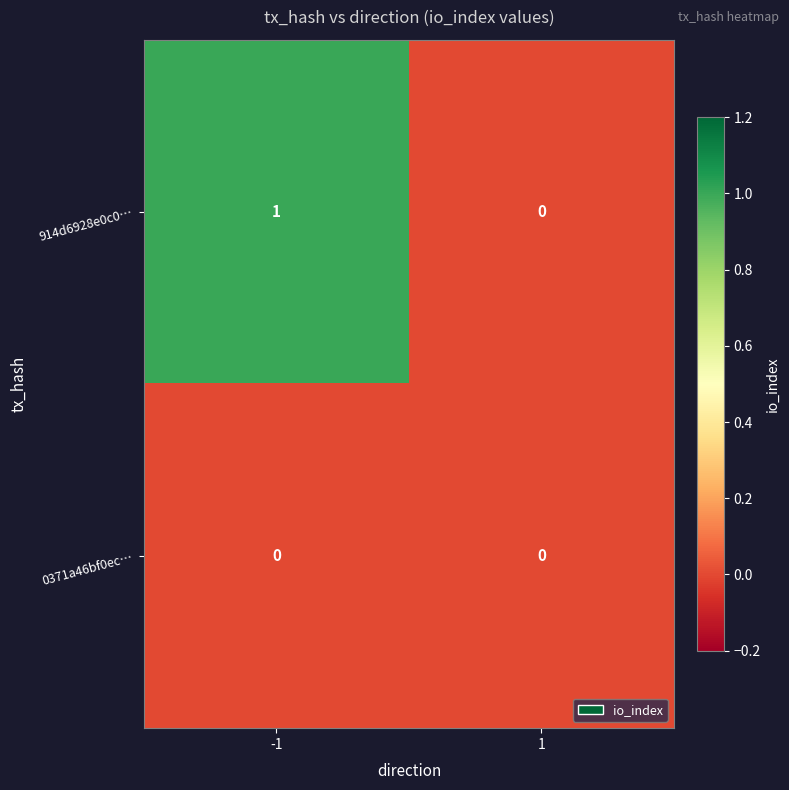

Rank the series by their average value, from lowest to highest.

0371a46bf0ec…, 914d6928e0c0…